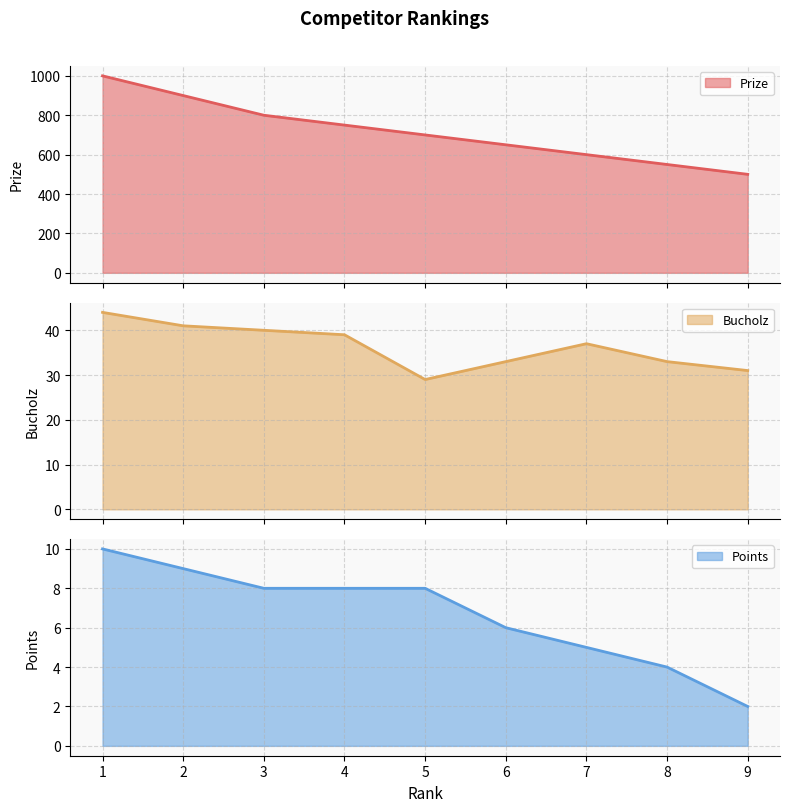

Is the value of Bucholz line at 7 greater than the value of Prize line at 5?

No